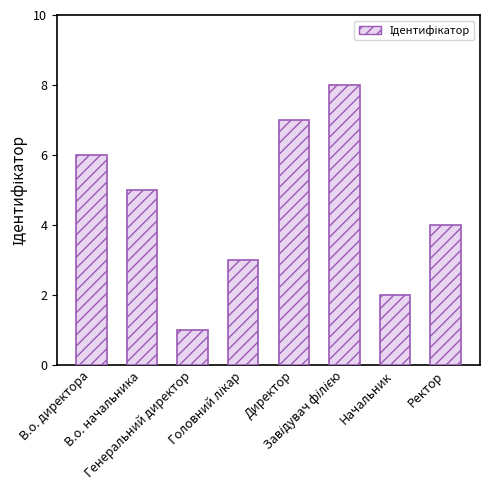

How many values are between 3 and 7?

5